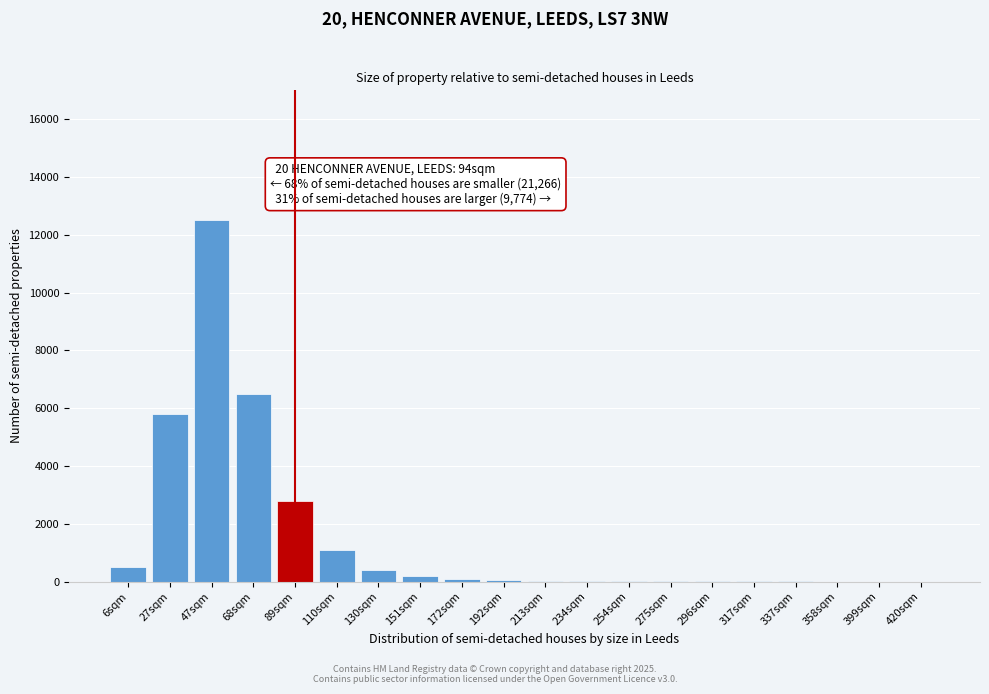

The value at 110sqm is 1100. True or false?

True